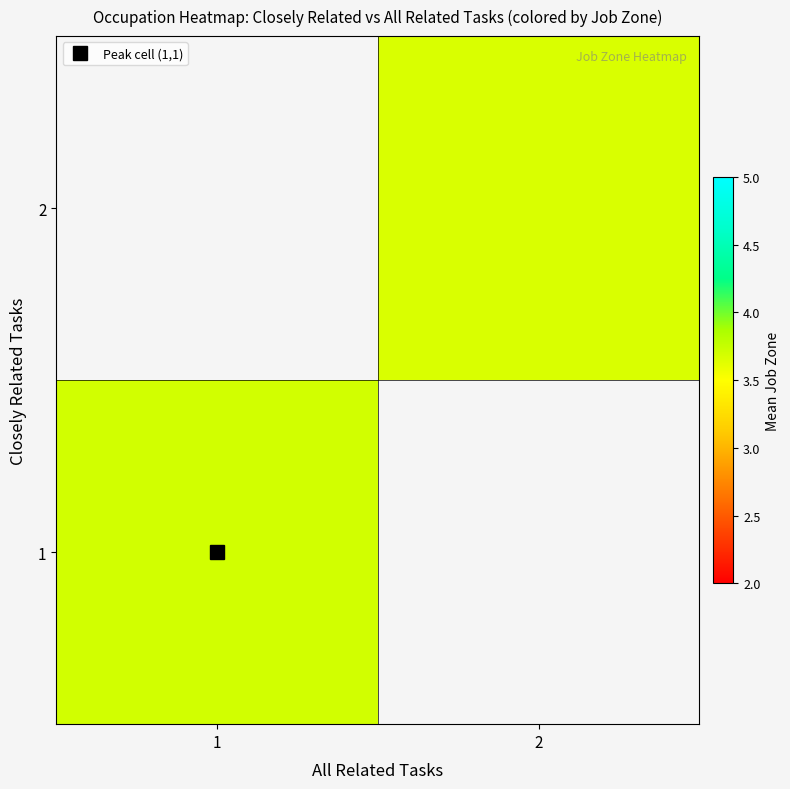

What is the average value of the closely_related series?

1